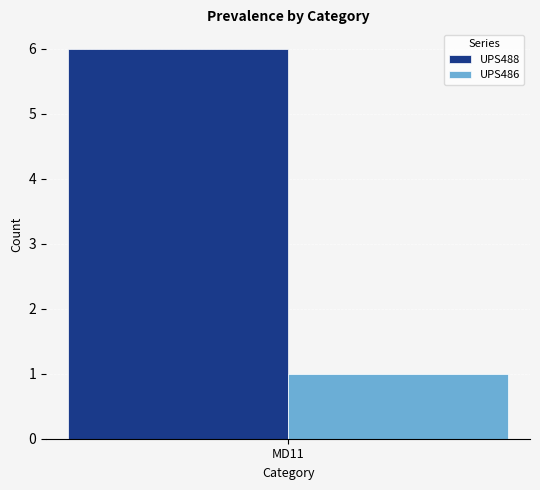

How many distinct data groups are displayed?

2